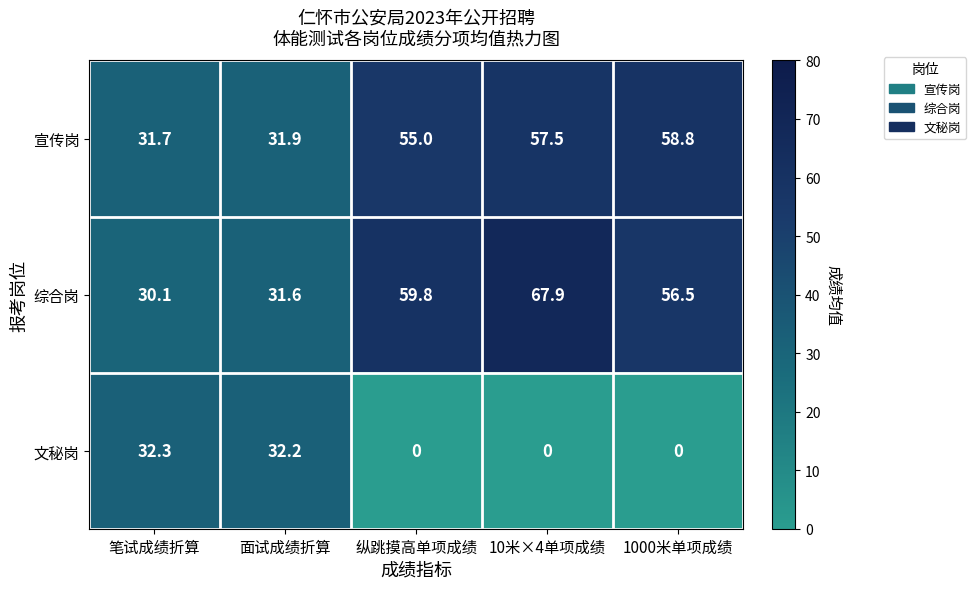

At 1000米单项成绩, list the series in order from largest to smallest.

宣传岗, 综合岗, 文秘岗